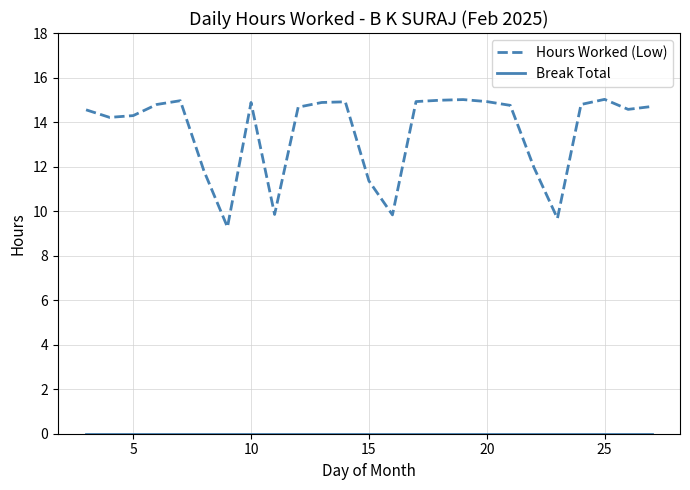

What is the greatest value displayed?

15.0